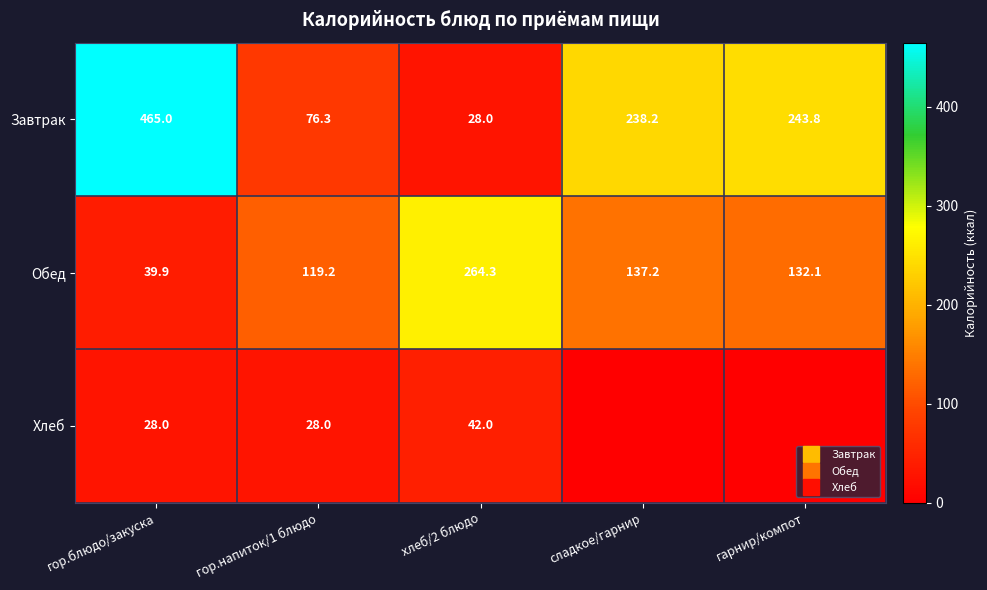

How many values in the Завтрак series are below 238?

2